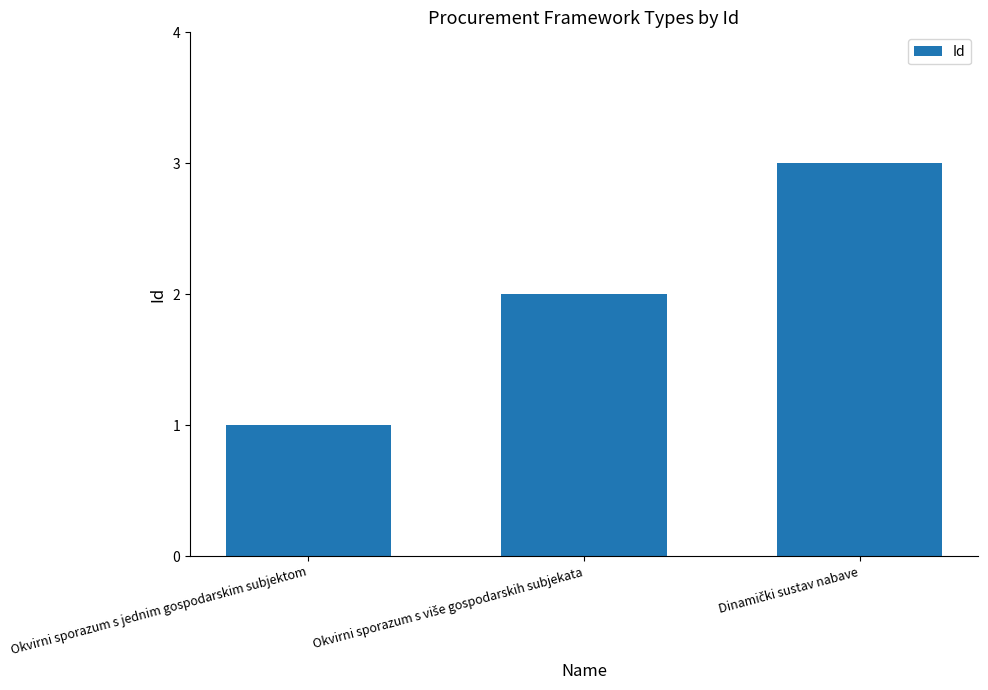

What is the sum of all values?

6